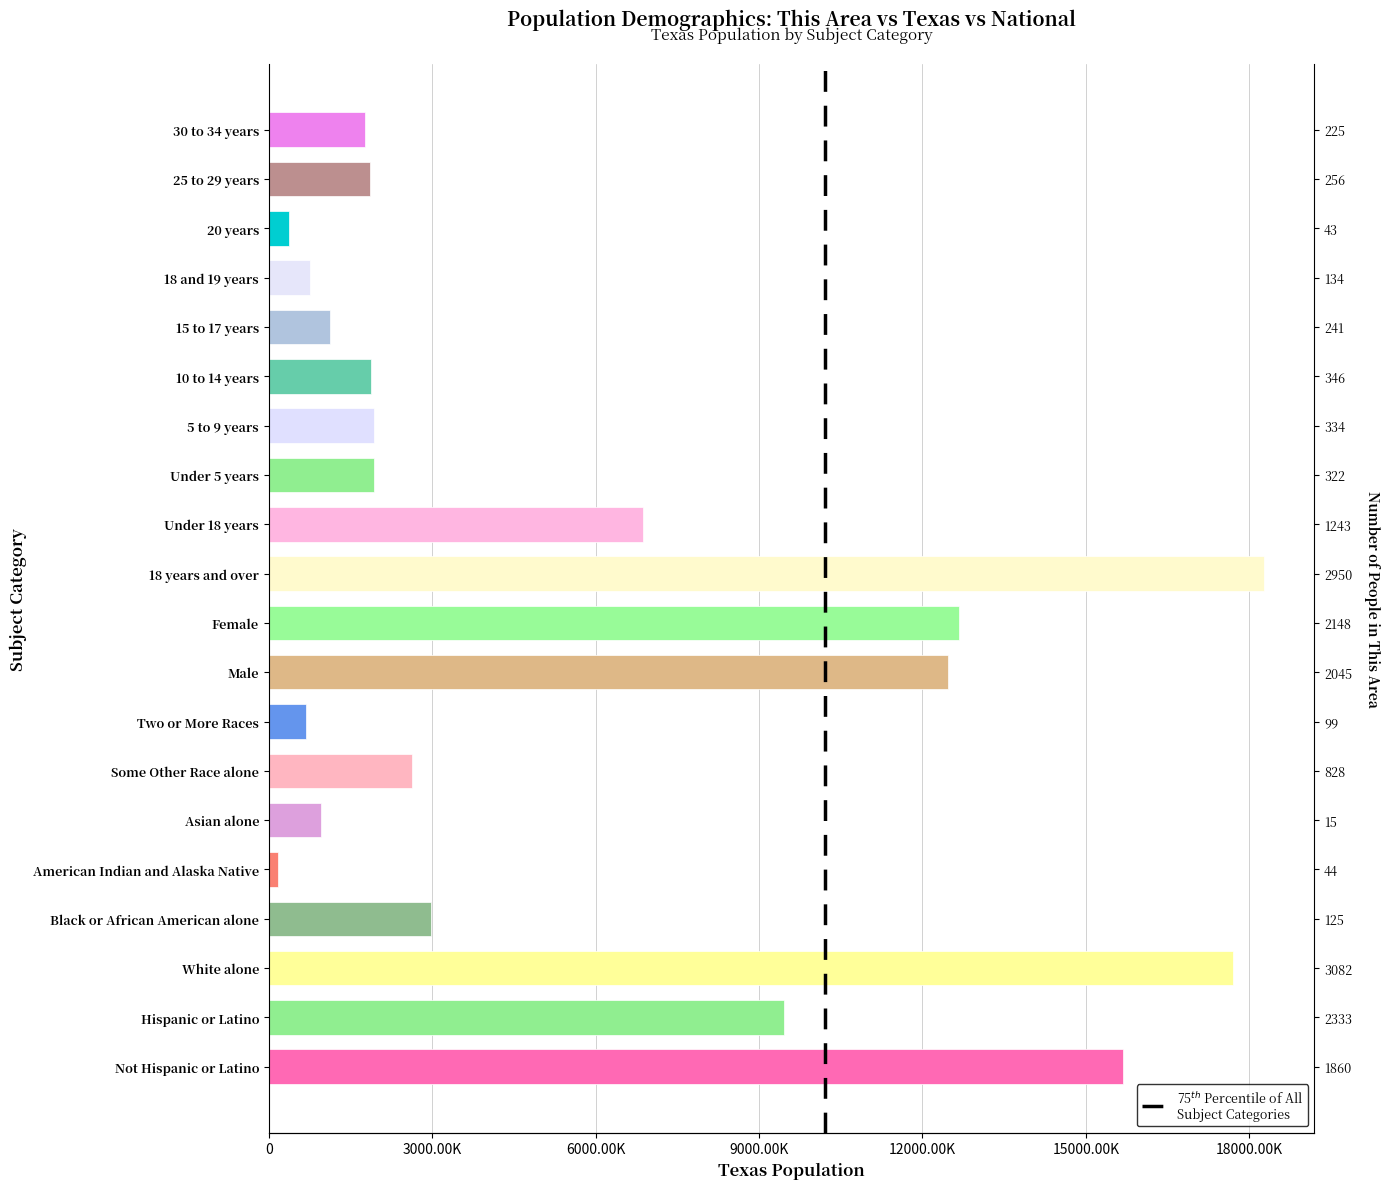

The value at Asian alone is 964596. True or false?

True